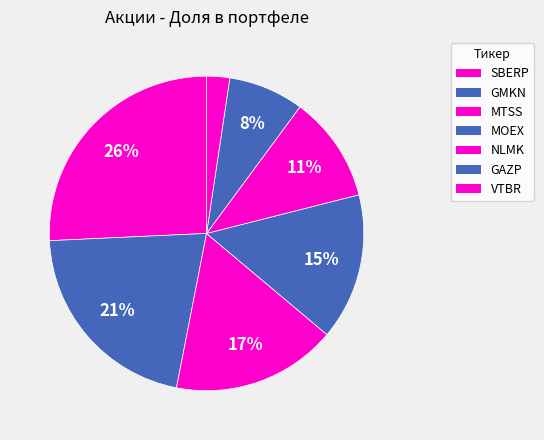

The MOEX slice represents 23% of the pie. True or false?

False